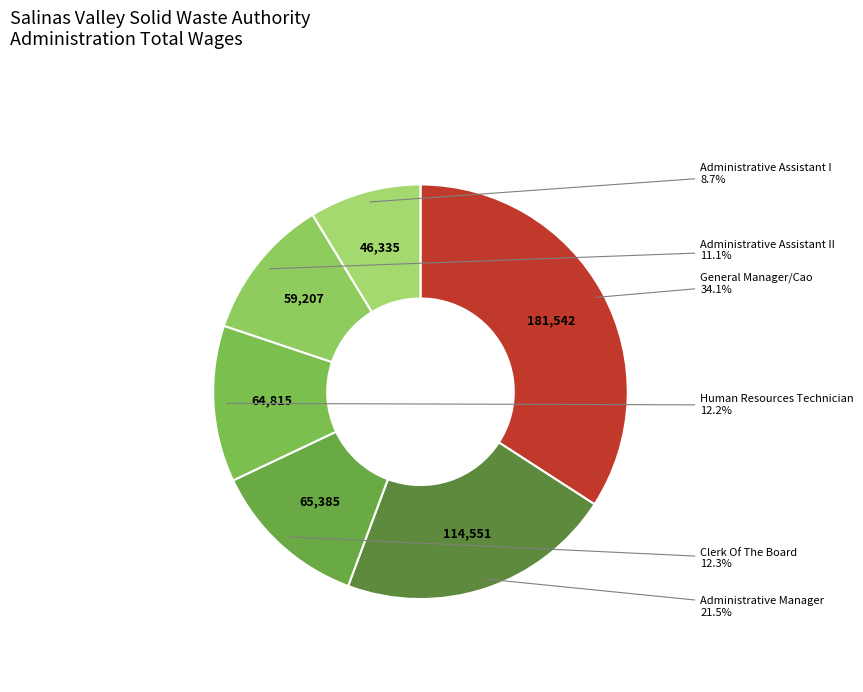

How many slices are in this pie chart?

6